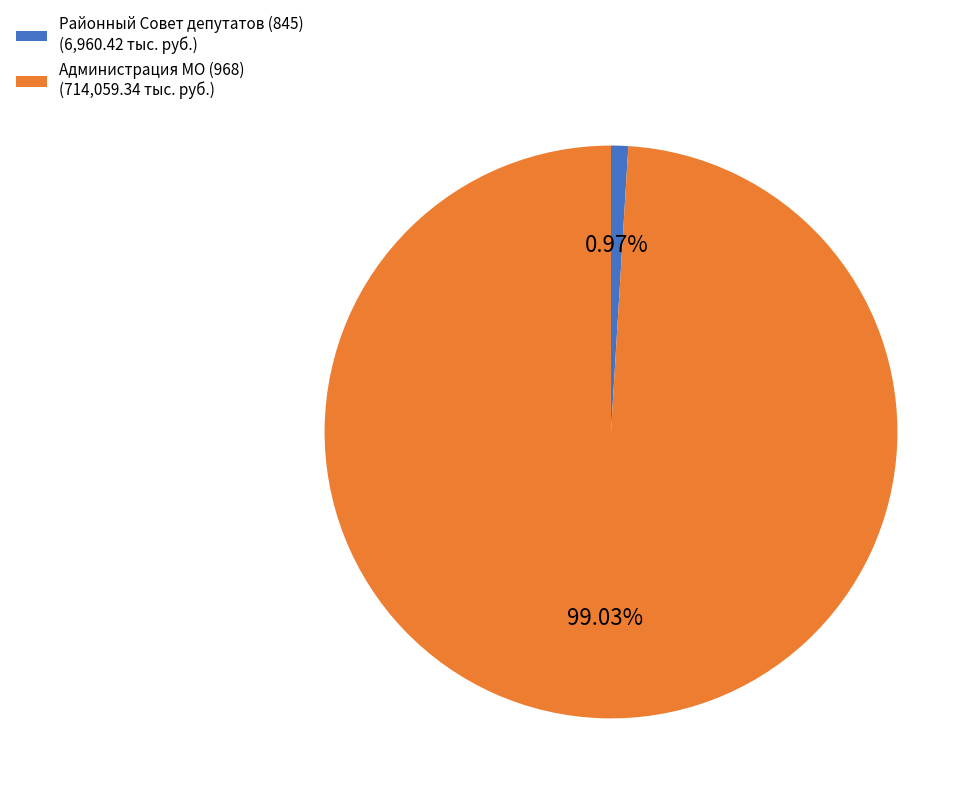

To the nearest percent, what is the difference between the Районный Совет депутатов (845) and Администрация МО (968) slice percentages?

98%